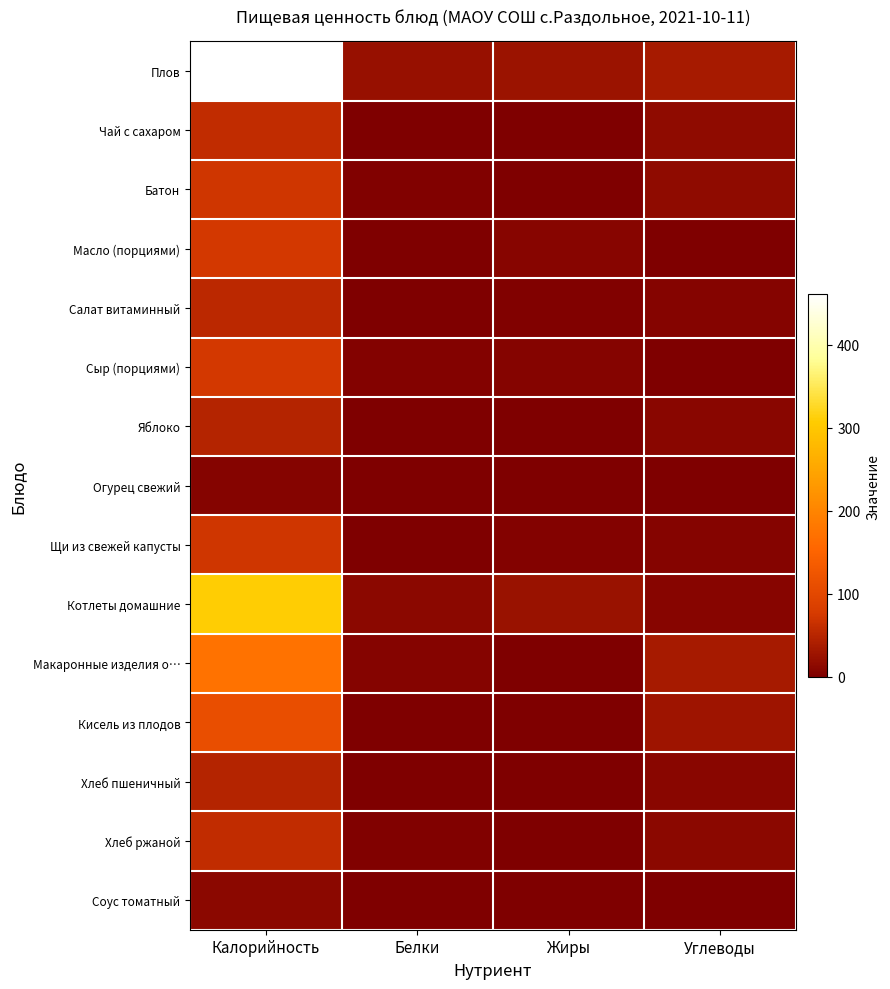

Which series has the largest range (max minus min)?

Плов